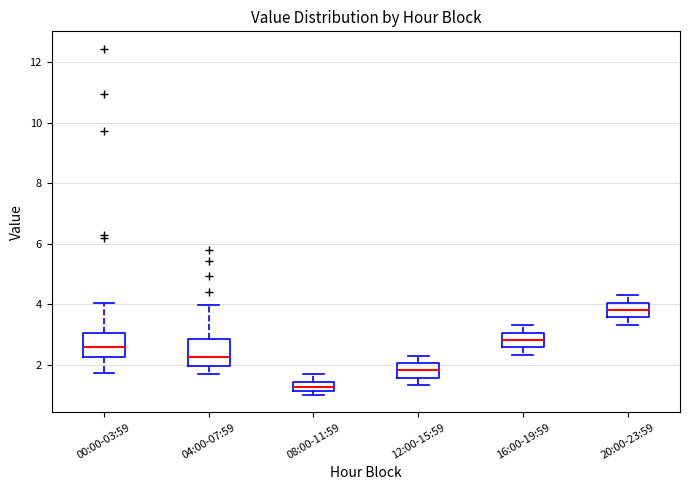

Reading left to right, read every box against the y-axis: the position of its median line, the range the box covers, and the ends of its whiskers. The values are not printed on the chart, so give them approximately, as read against the axis.

00:00-03:59: median 2.6, box 2.2 to 3.0, whiskers 1.8 to 4.0
04:00-07:59: median 2.2, box 2.0 to 2.8, whiskers 1.8 to 4.0
08:00-11:59: median 1.2 (inside the box), box 1.2 to 1.4, whiskers 1.0 to 1.6
12:00-15:59: median 1.8, box 1.6 to 2.0, whiskers 1.4 to 2.4
16:00-19:59: median 2.8, box 2.6 to 3.0, whiskers 2.4 to 3.4
20:00-23:59: median 3.8, box 3.6 to 4.0, whiskers 3.4 to 4.4